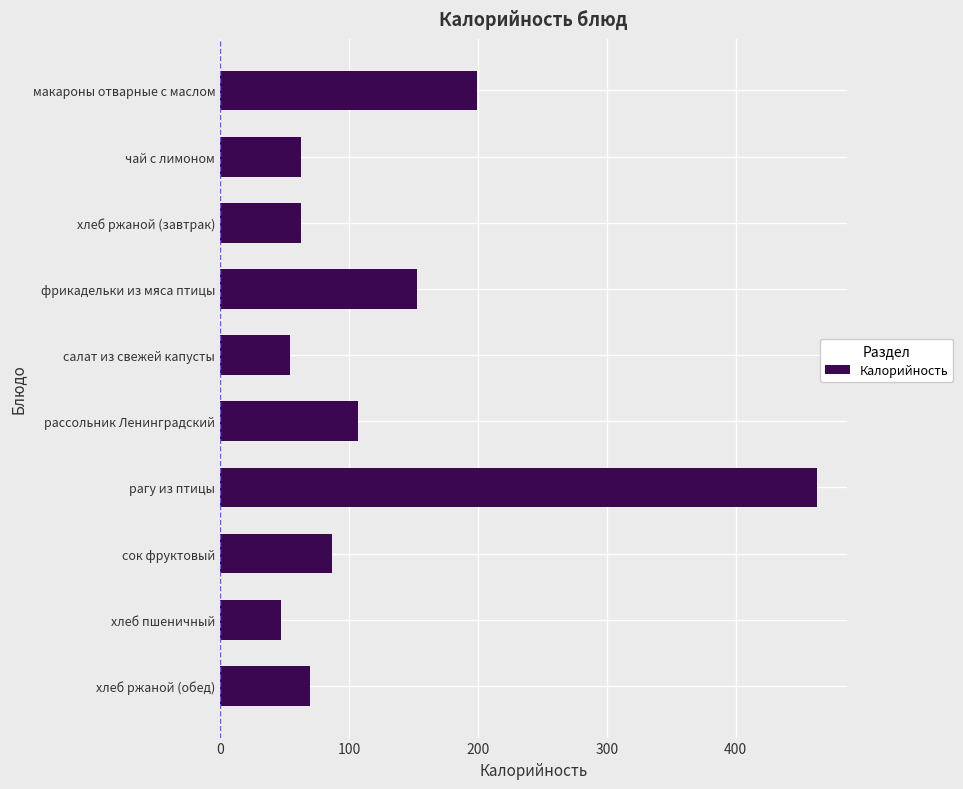

Where is the data nearest to the value 255?

макароны отварные с маслом